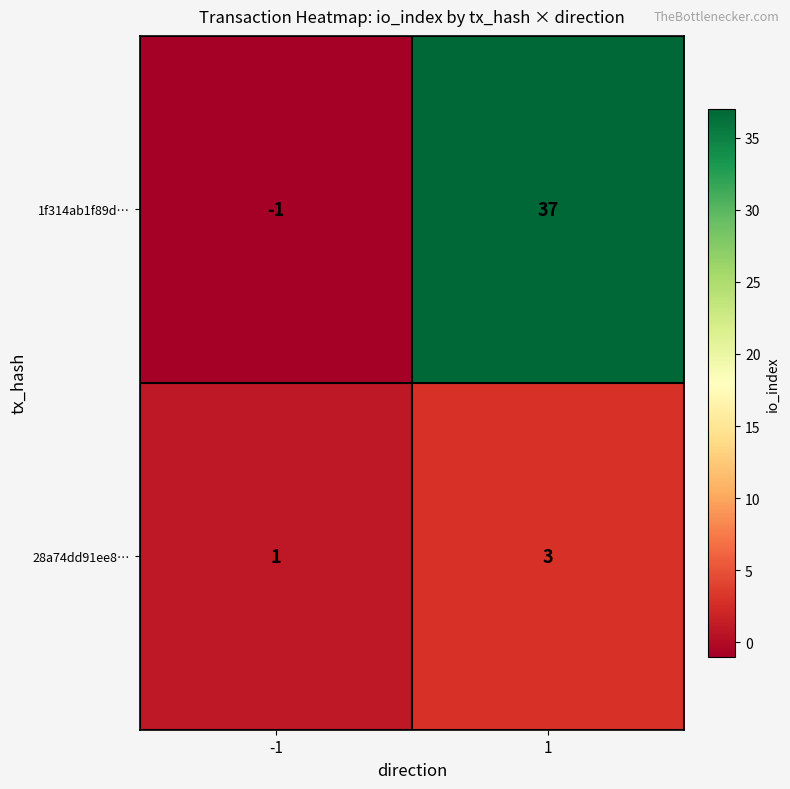

What is the difference between the 1f314ab1f89d… values at 1 and -1?

38